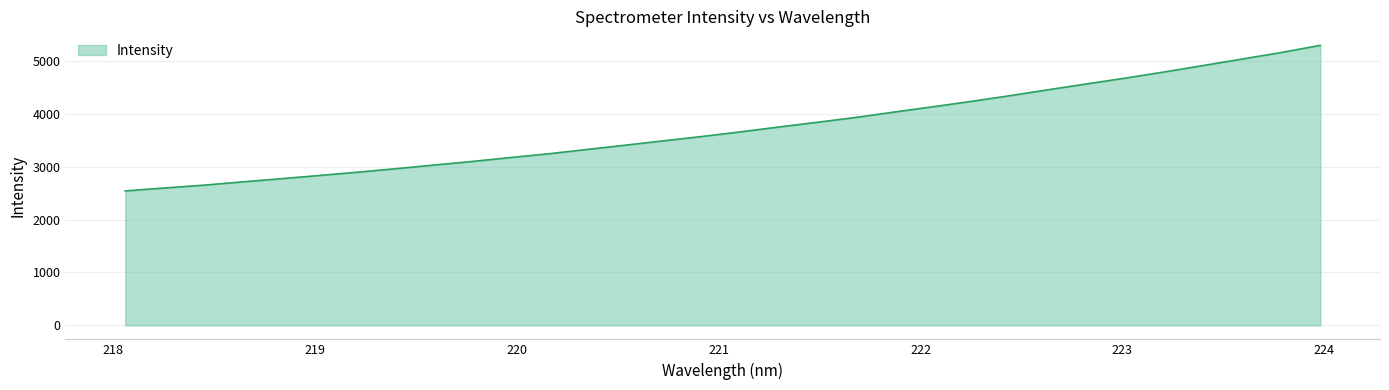

True or false: the data has more than 0 interior local peaks.

False